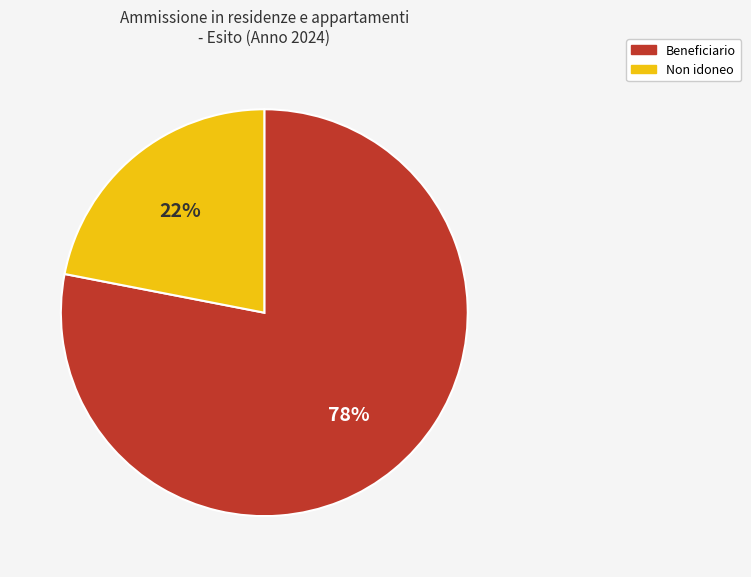

To the nearest percent, what portion does Beneficiario represent?

78%